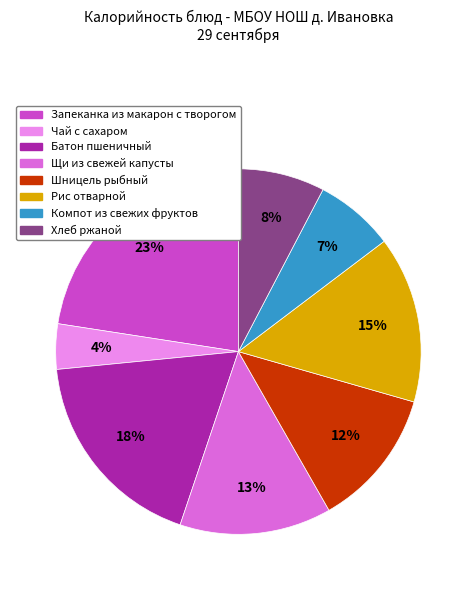

How many segments does this pie chart have?

8